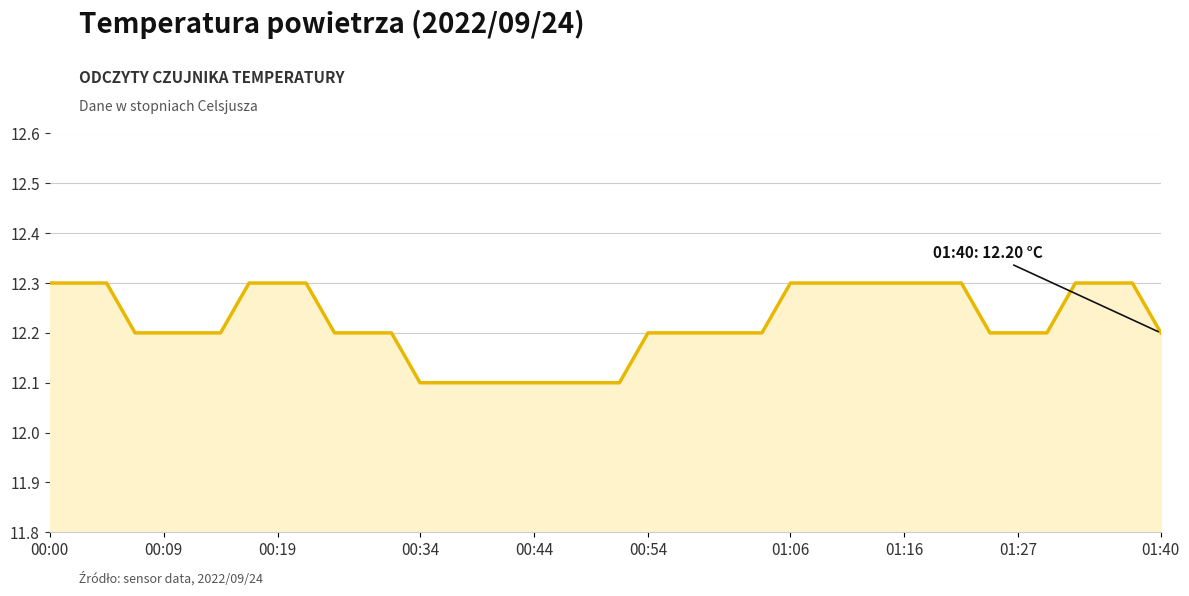

Does the chart have visible grid lines?

Yes